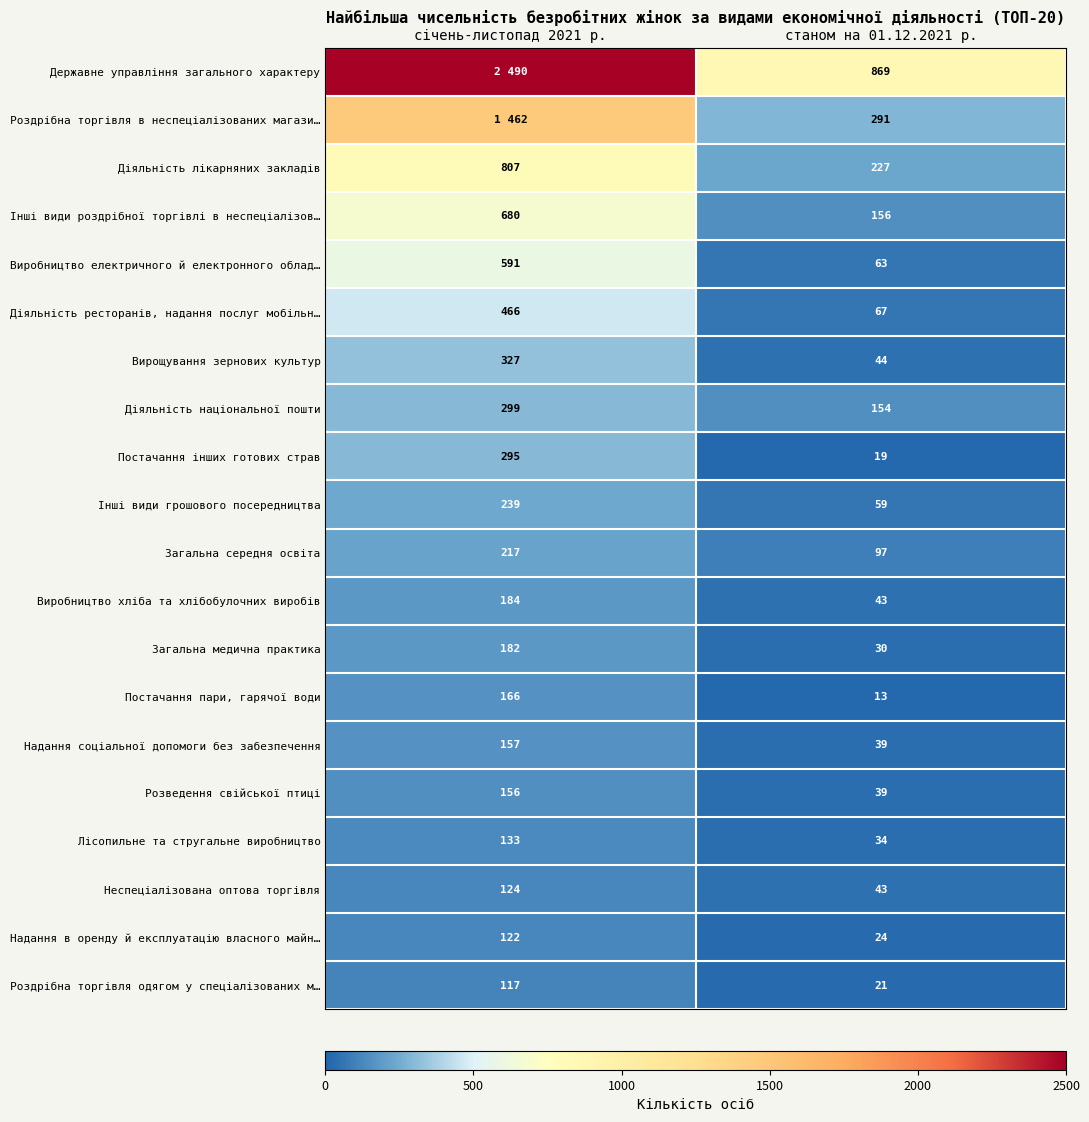

What is the greatest value displayed?

2490